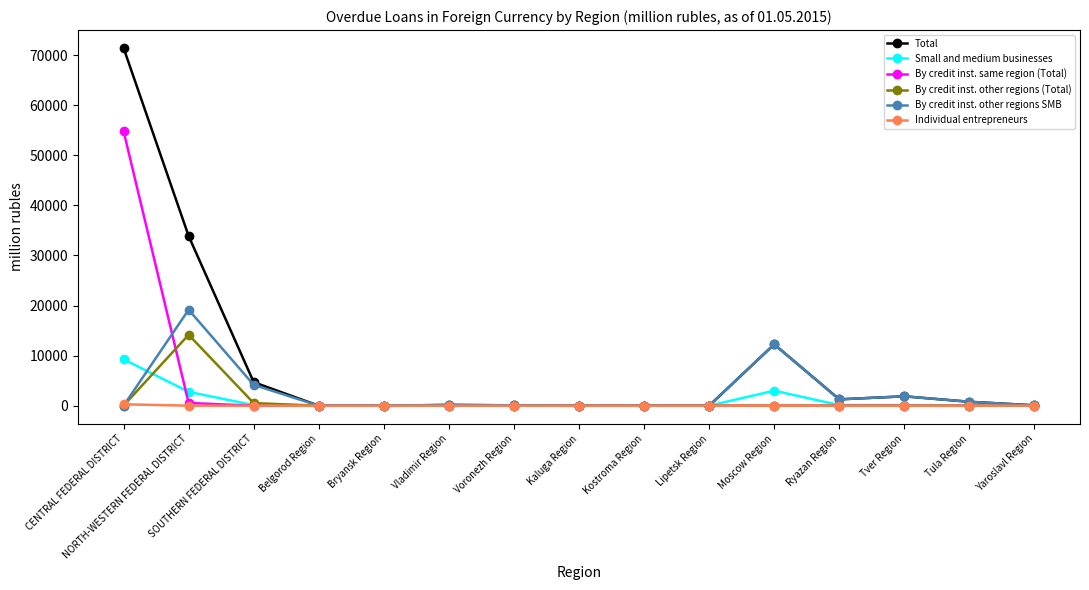

Does the chart display data point markers on the line(s)?

Yes